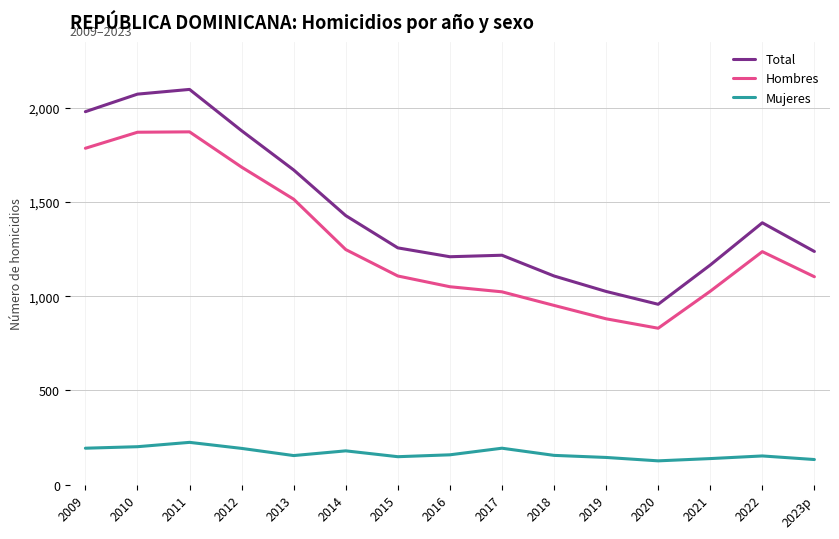

What is the average value of the Total series?

1445